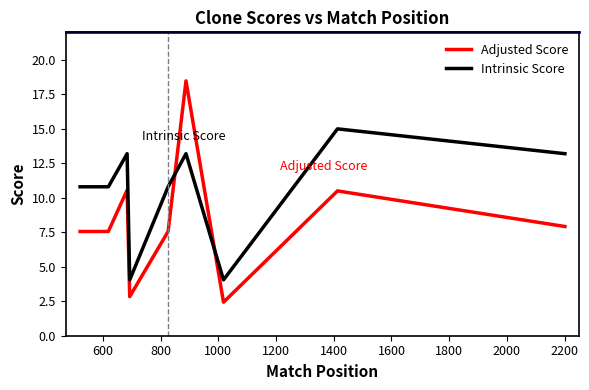

In Intrinsic Score, how many points are higher than both neighbors (excluding endpoints)?

3